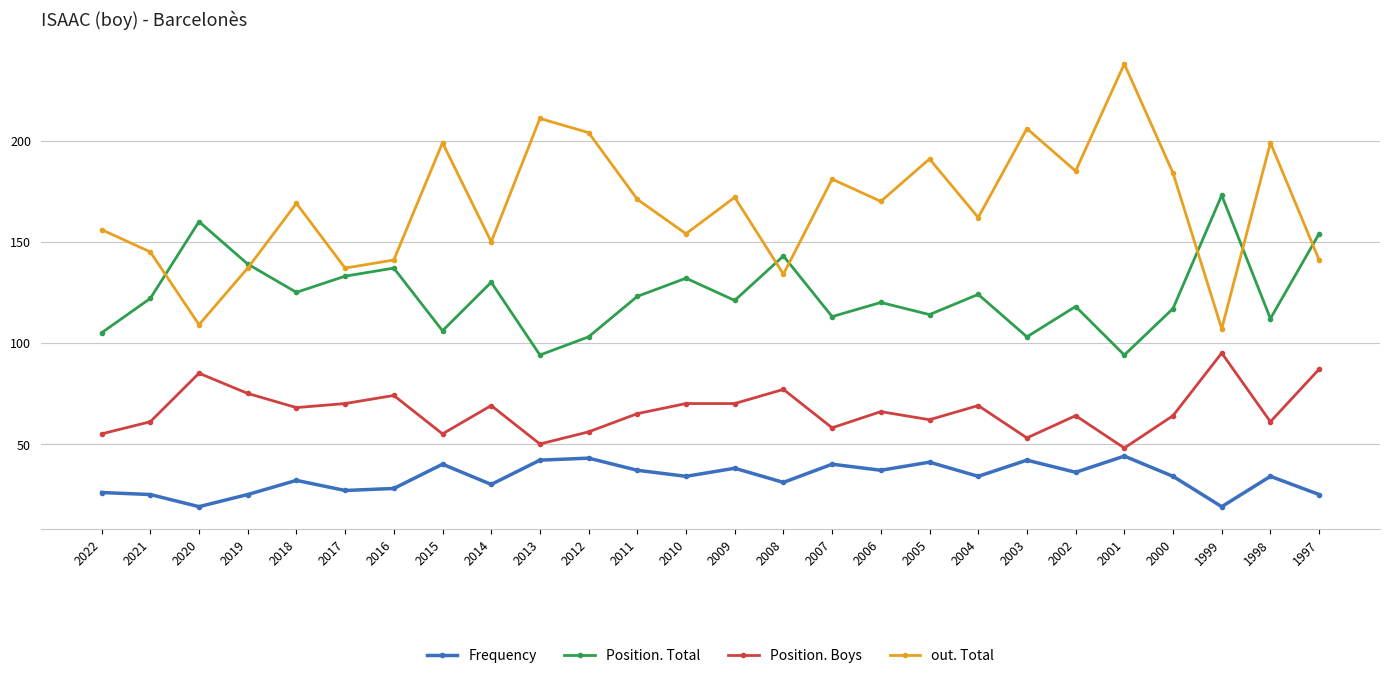

Which category has the highest value across all series?

2001